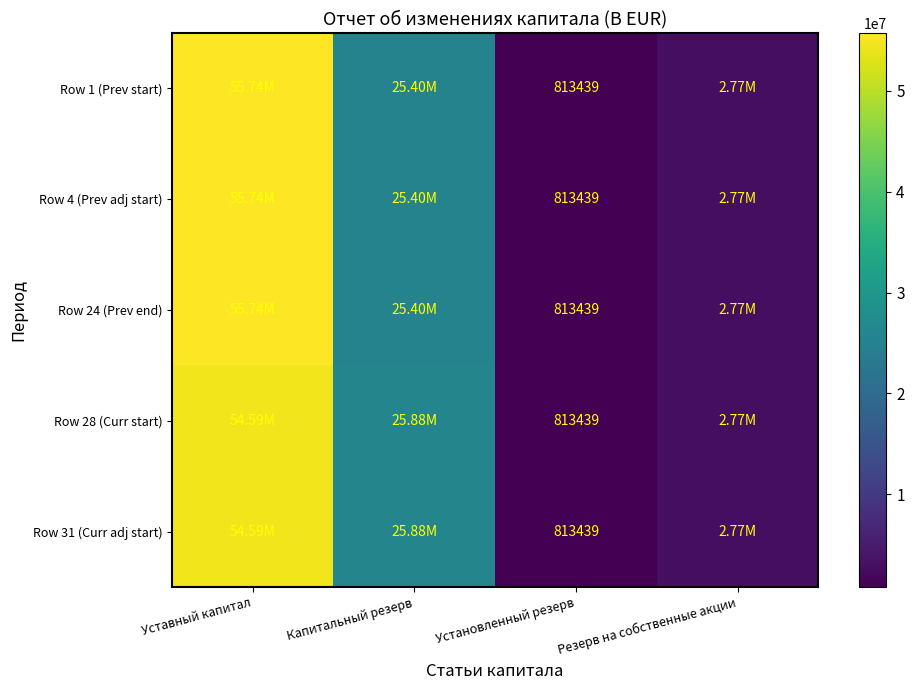

What is the sum of the Row 31 (Curr adj start) values at Капитальный резерв and Уставный капитал?

80479064